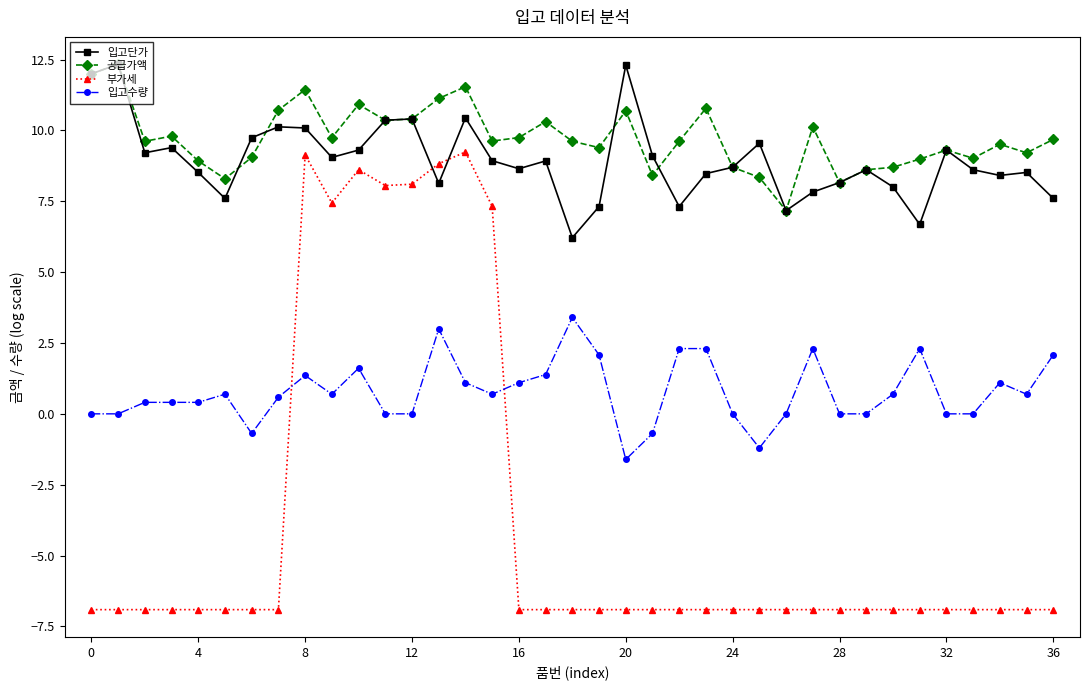

What is the value of the 입고단가 point at the 6th from the left?

7.6